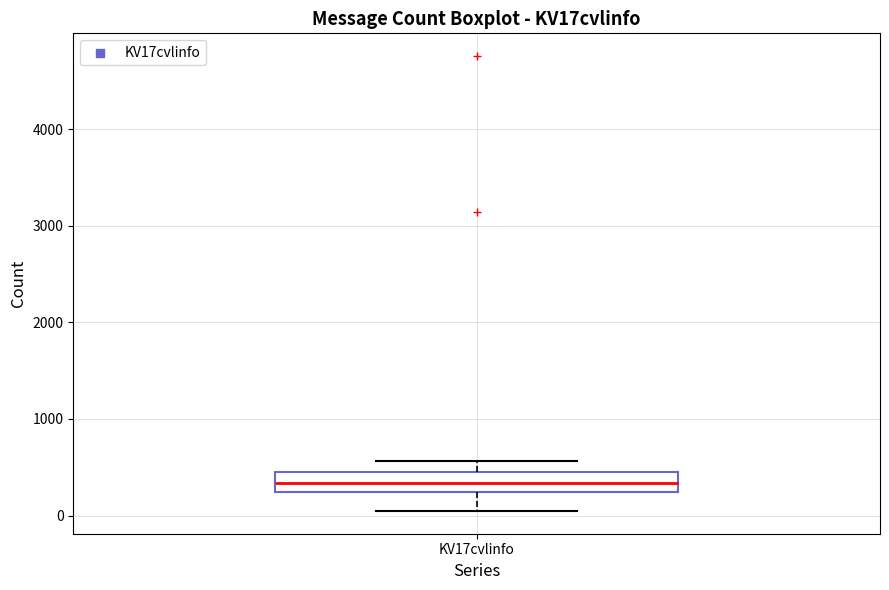

Where is the lower edge of the box for KV17cvlinfo on the y-axis? The values are not printed on the chart, so give them approximately, as read against the axis.

200